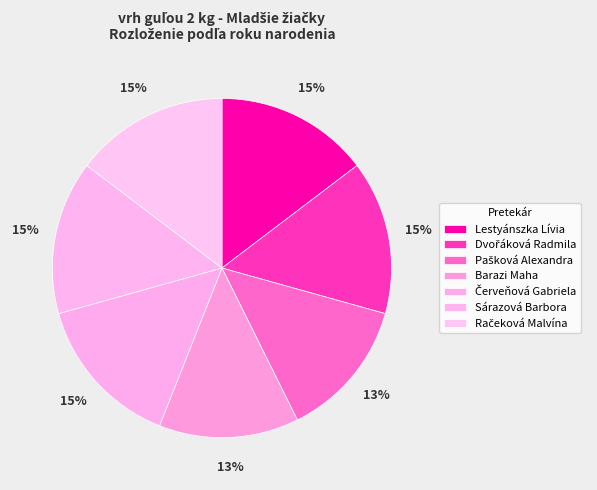

Does any single category account for the majority?

No